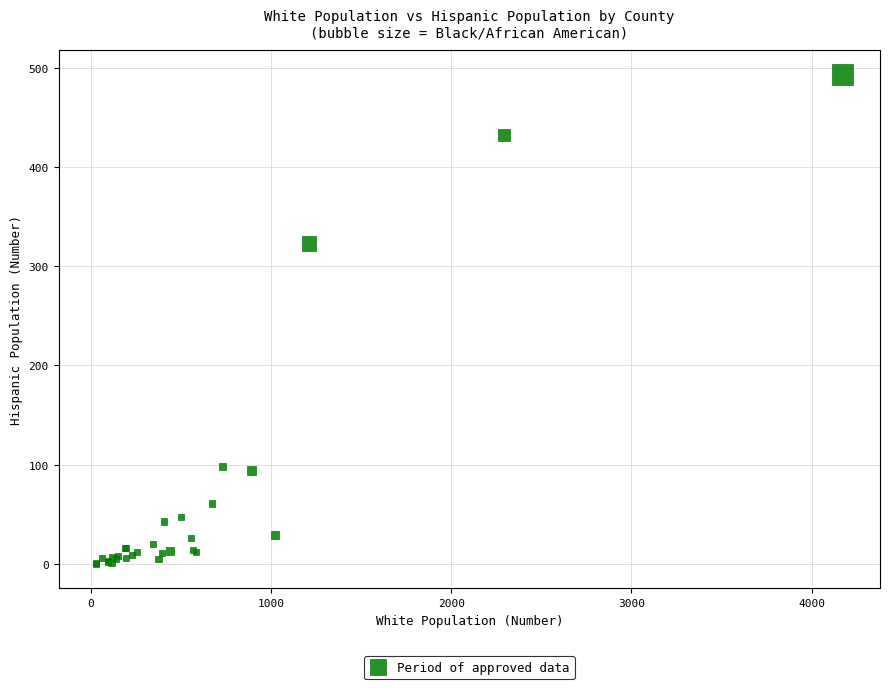

What Y value in the scatter plot is closest to 246?

323